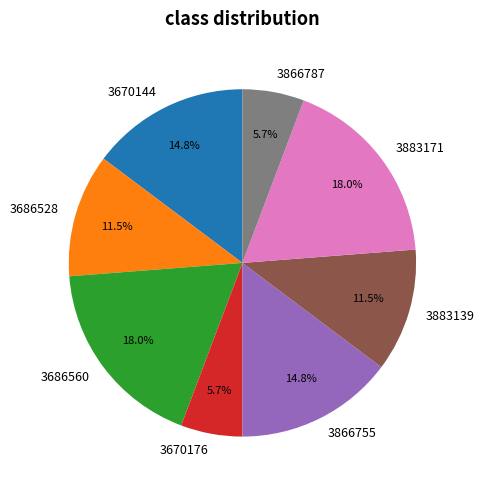

Between 3866787 and 3686528, which is larger?

3686528